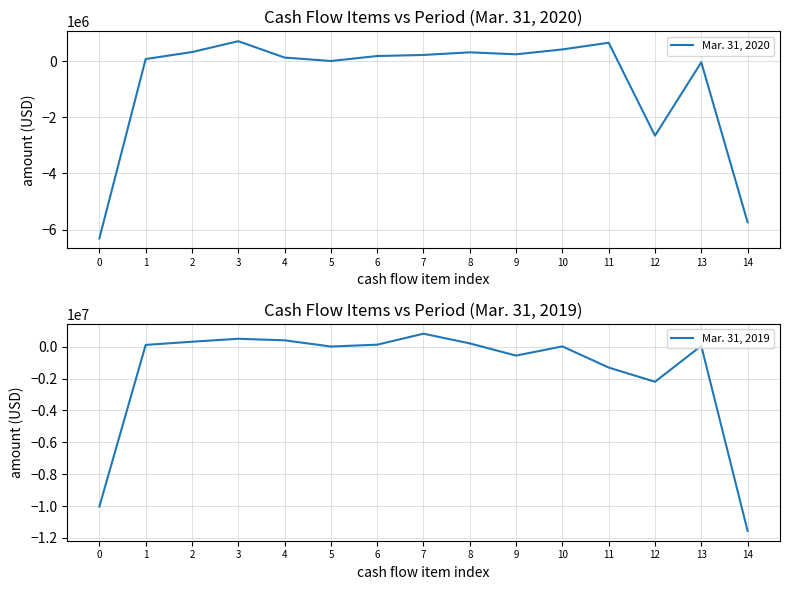

What is the minimum value shown in the chart?

-11558000